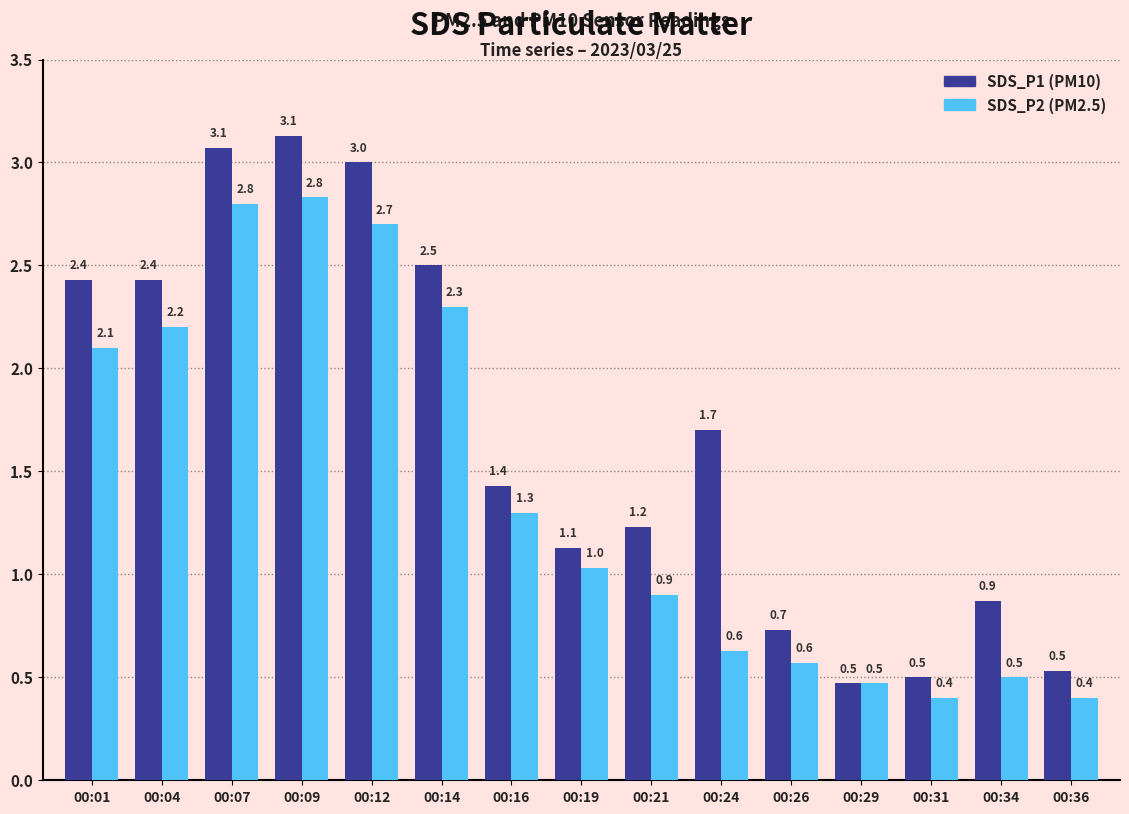

What is the difference between the highest and lowest values at 00:12?

0.3